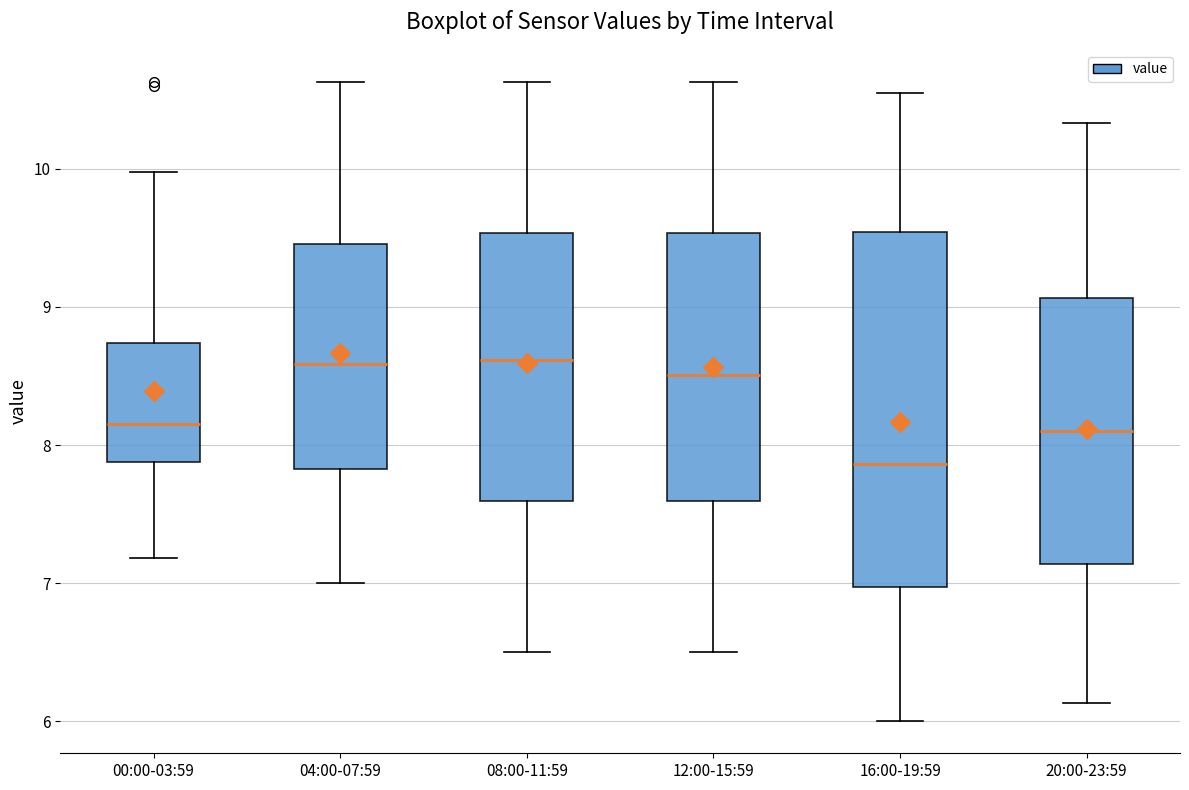

Reading left to right, read every box against the y-axis: the position of its median line, the range the box covers, and the ends of its whiskers. The values are not printed on the chart, so give them approximately, as read against the axis.

00:00-03:59: median 8.2, box 7.9 to 8.7, whiskers 7.2 to 10.0
04:00-07:59: median 8.6, box 7.8 to 9.5, whiskers 7.0 to 10.6
08:00-11:59: median 8.6, box 7.6 to 9.5, whiskers 6.5 to 10.6
12:00-15:59: median 8.5, box 7.6 to 9.5, whiskers 6.5 to 10.6
16:00-19:59: median 7.9, box 7.0 to 9.5, whiskers 6.0 to 10.6
20:00-23:59: median 8.1, box 7.1 to 9.1, whiskers 6.1 to 10.3